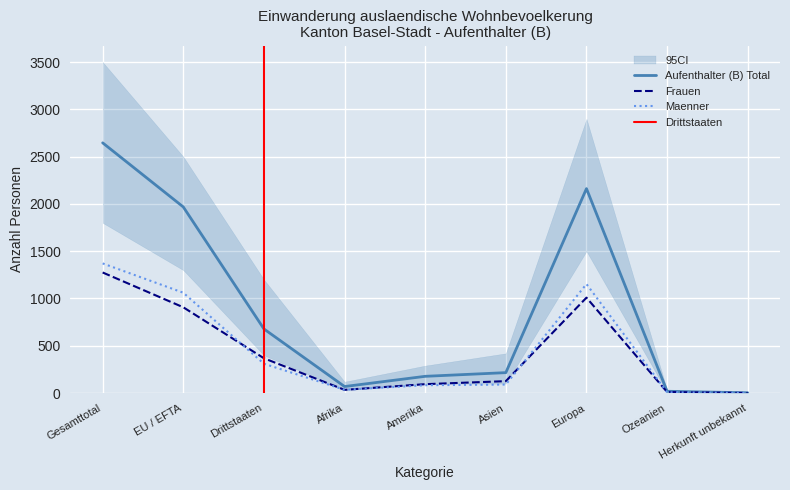

At which category does Aufenthalter (B) Frauen reach its first local valley?

Afrika